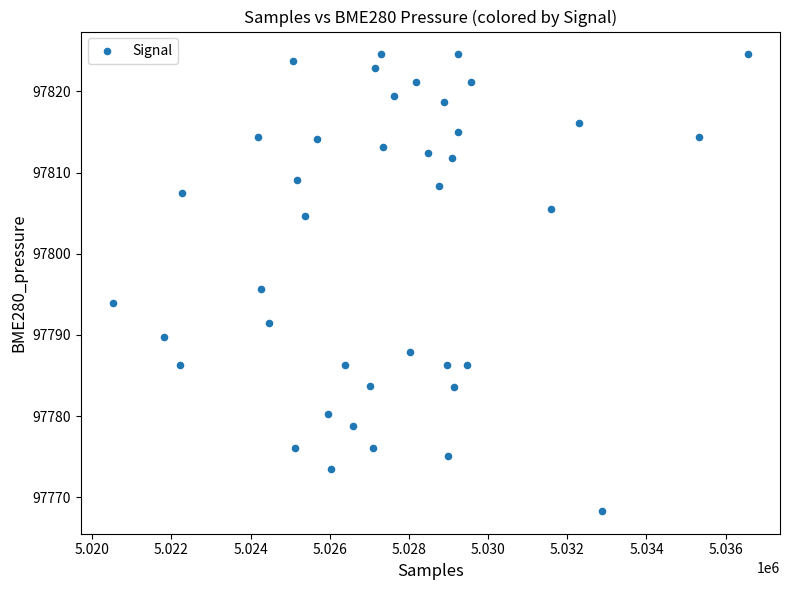

What is the range of X values (max minus min)?

16056.0